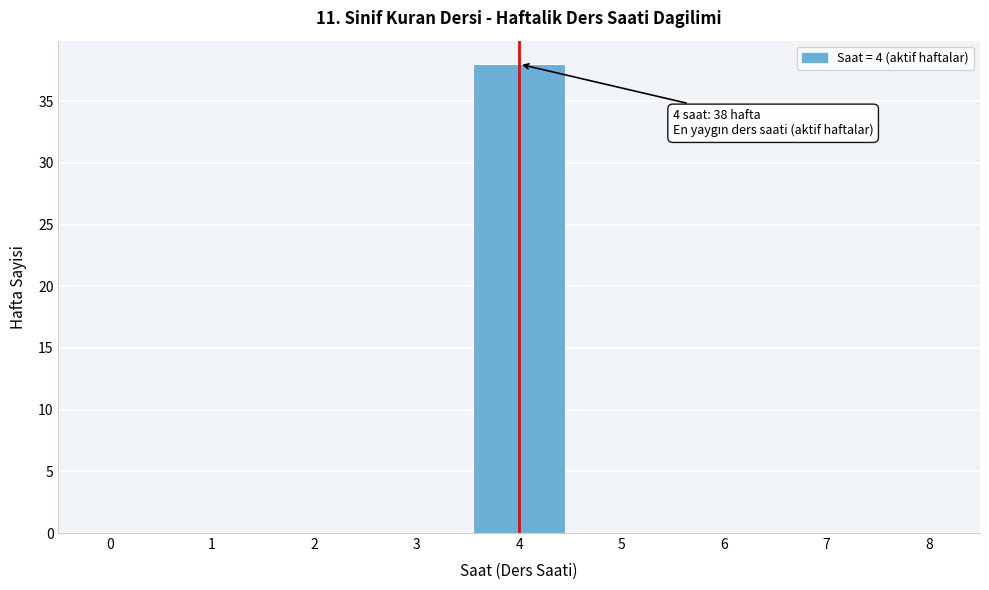

Over which range of the x-axis is the bar tallest?

3.5 to 4.5